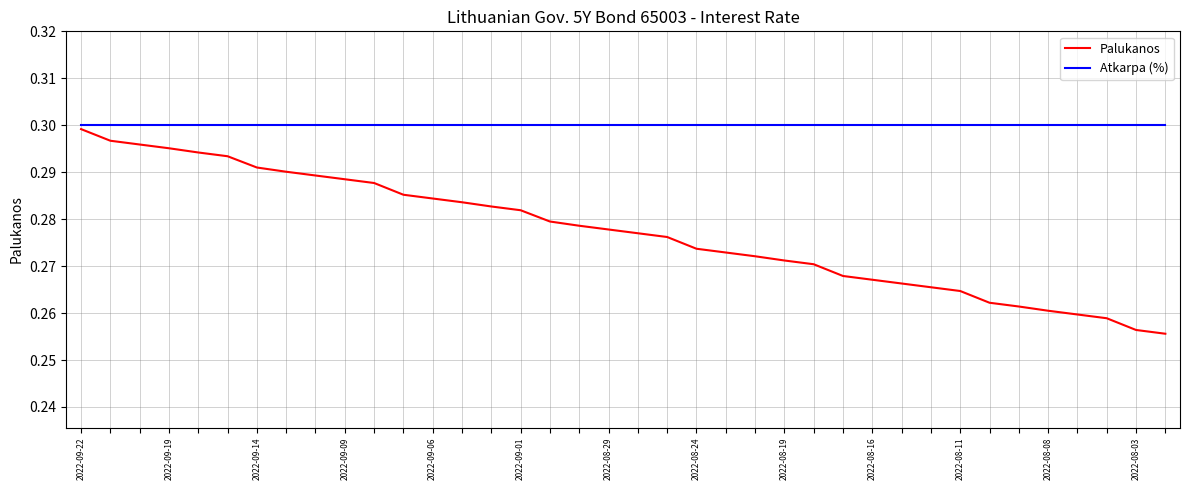

True or false: Atkarpa (%) and Palukanos cross at least once.

False